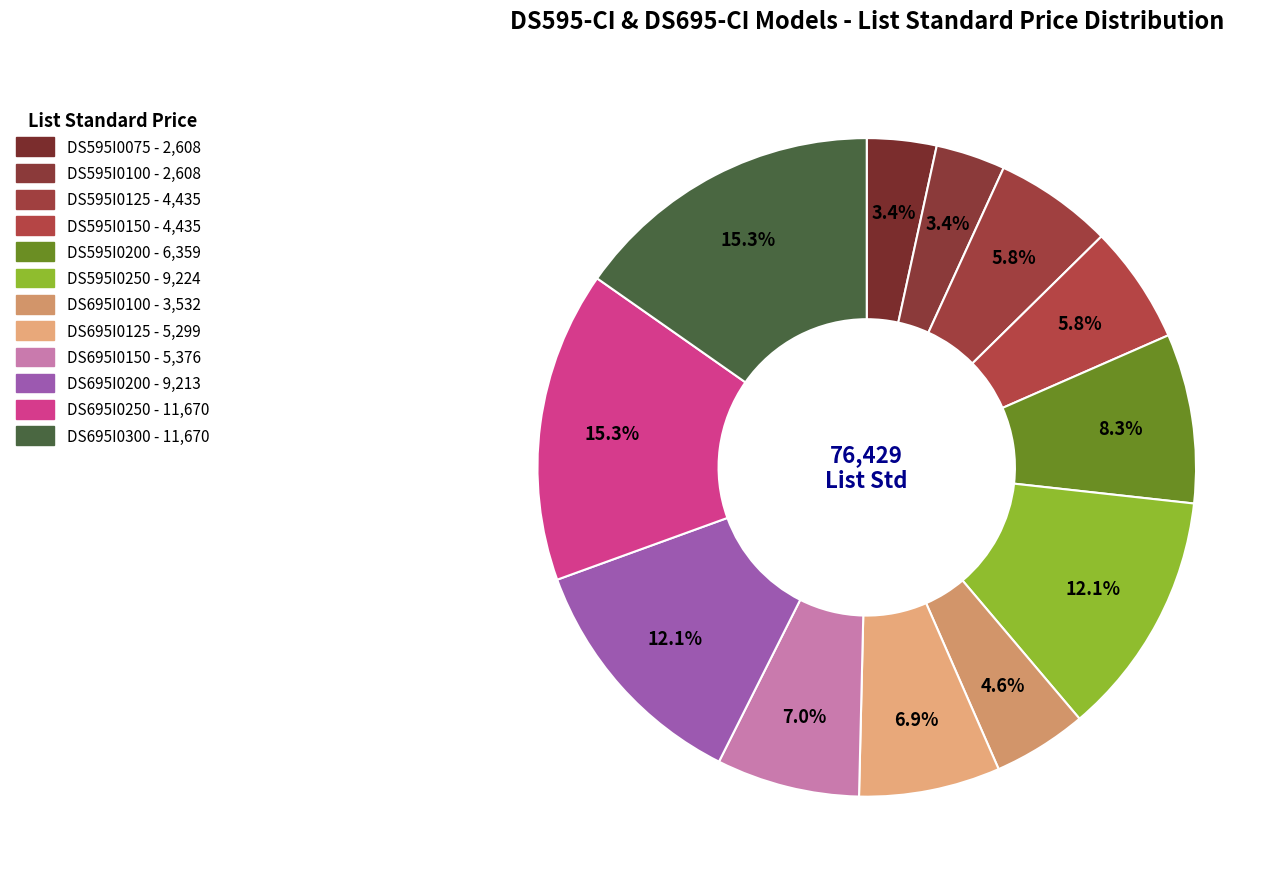

Approximately how many times larger is the value at DS695I0125 compared to DS695I0250?

0.5